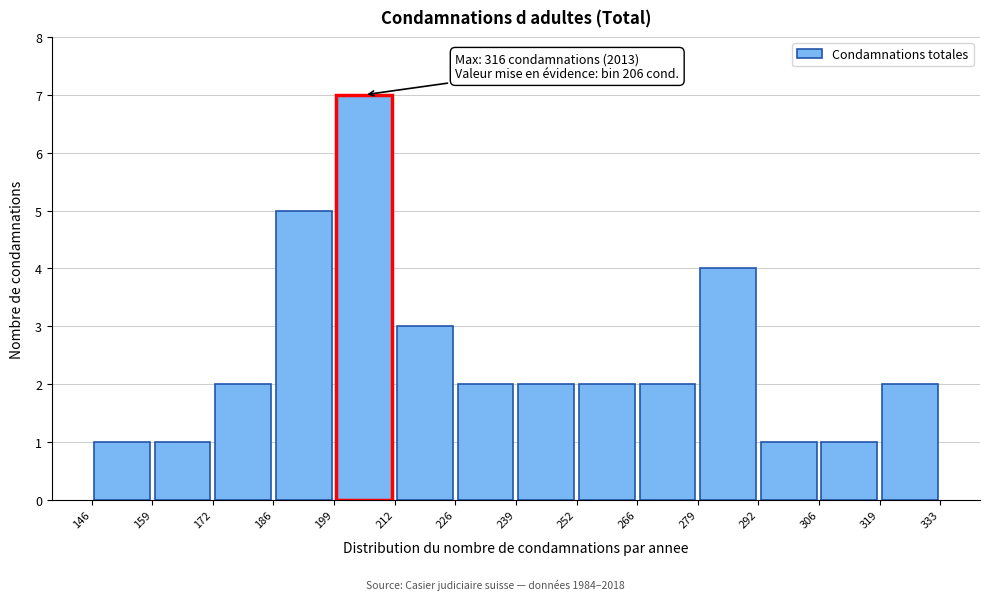

Which range on the x-axis has the tallest bar?

199 to 212